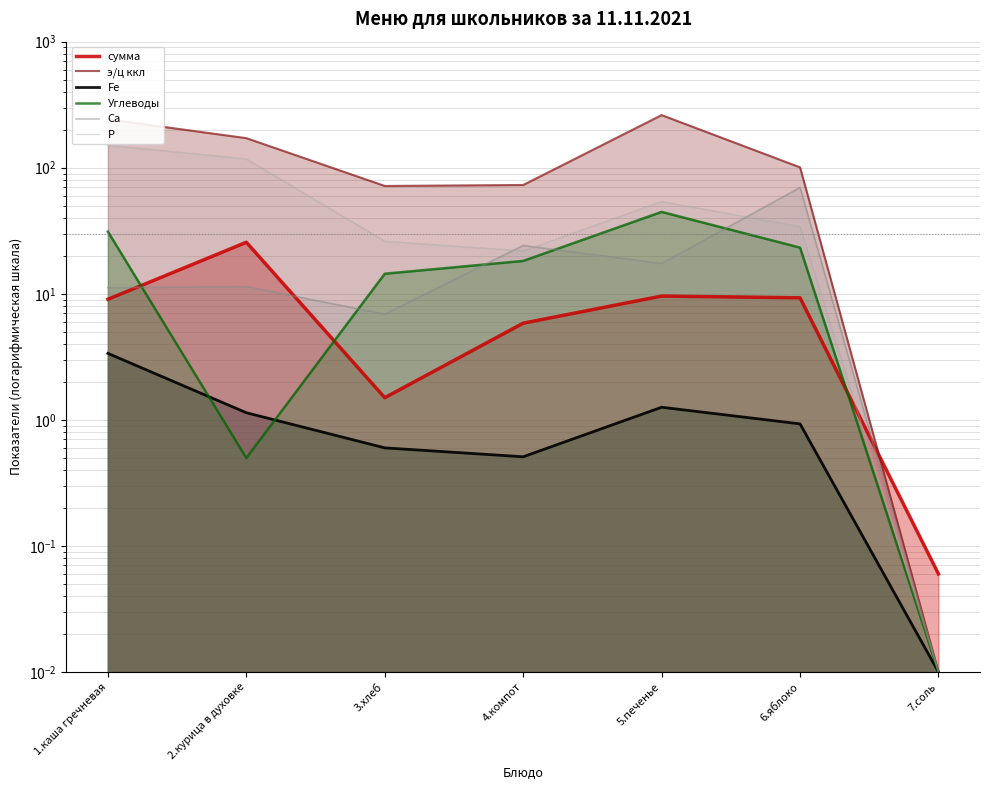

Reading left to right, extract all data points from this chart.

сумма: 1.каша гречневая=9.1	2.курица в духовке=25.6	3.хлеб=1.5	4.компот=5.8	5.печенье=9.6	6.яблоко=9.3	7.соль=0.1
э/ц ккл: 1.каша гречневая=242.3	2.курица в духовке=171.7	3.хлеб=71.7	4.компот=73.0	5.печенье=261.6	6.яблоко=100.8	7.соль=0.0
Fe: 1.каша гречневая=3.4	2.курица в духовке=1.1	3.хлеб=0.6	4.компот=0.5	5.печенье=1.3	6.яблоко=0.9	7.соль=0.0
Углеводы: 1.каша гречневая=31.1	2.курица в духовке=0.5	3.хлеб=14.4	4.компот=18.2	5.печенье=44.6	6.яблоко=23.2	7.соль=0.0
Са: 1.каша гречневая=11.2	2.курица в духовке=11.4	3.хлеб=6.9	4.компот=24.2	5.печенье=17.4	6.яблоко=69.8	7.соль=0.0
Р: 1.каша гречневая=150.9	2.курица в духовке=117.6	3.хлеб=26.1	4.компот=21.9	5.печенье=54.0	6.яблоко=34.1	7.соль=0.0